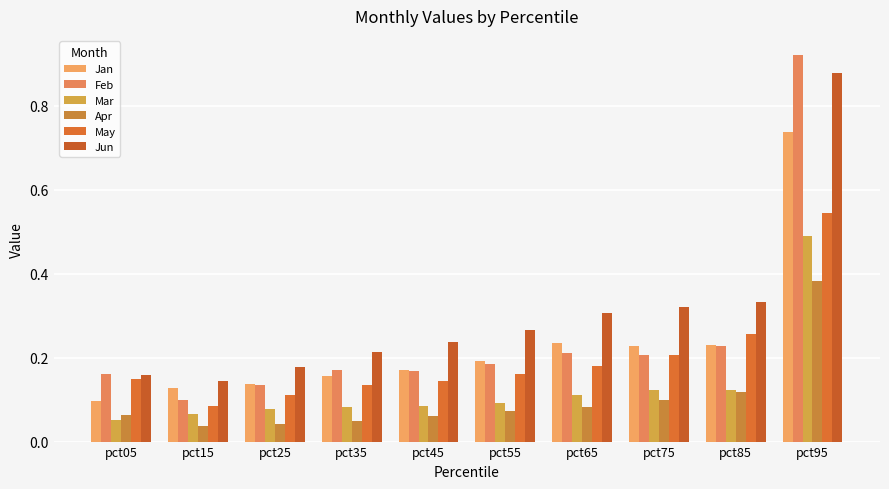

How many distinct data groups are displayed?

6